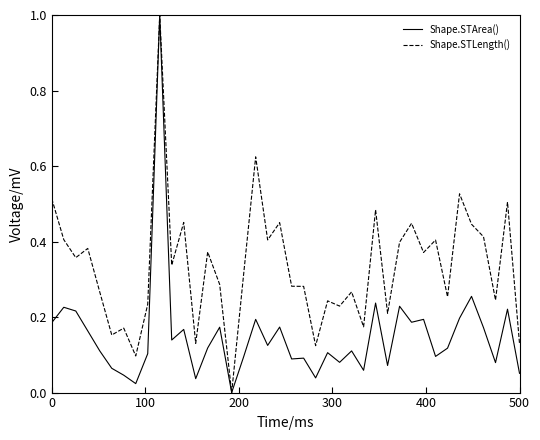

What is the maximum value shown in the chart?

1.0